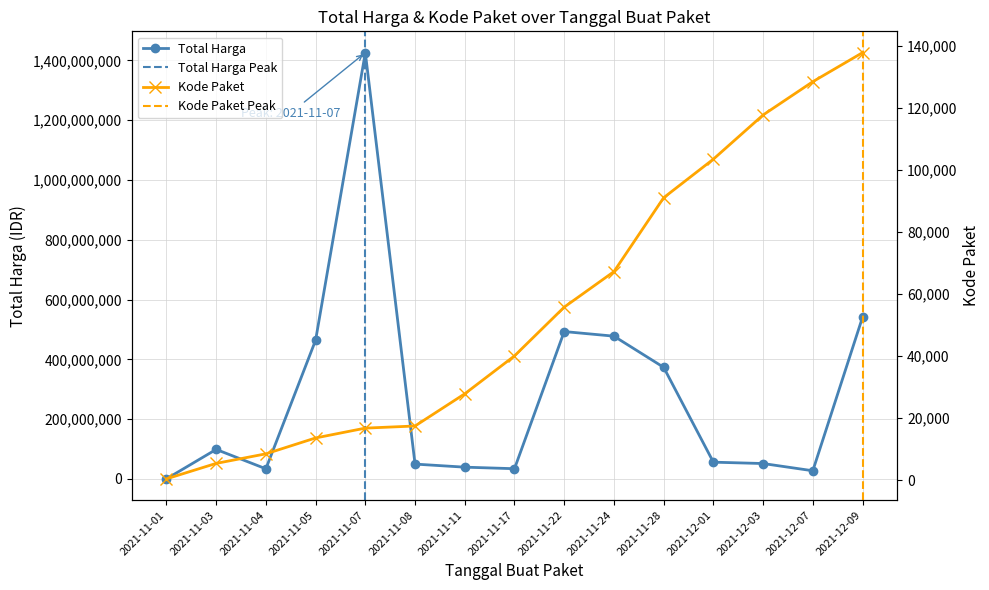

The Total Harga series shows 2487320133 at 2021-11-07. True or false?

False